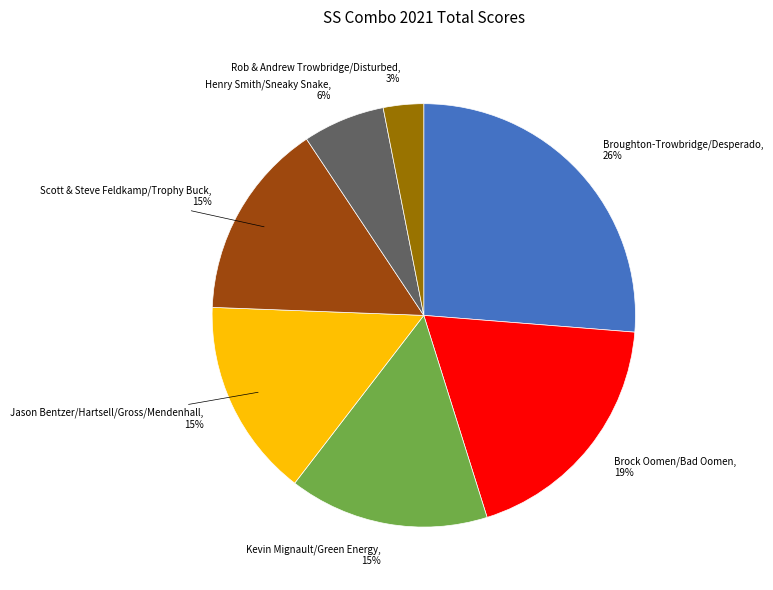

To the nearest percent, what is the difference between the largest and smallest slice percentages?

23%